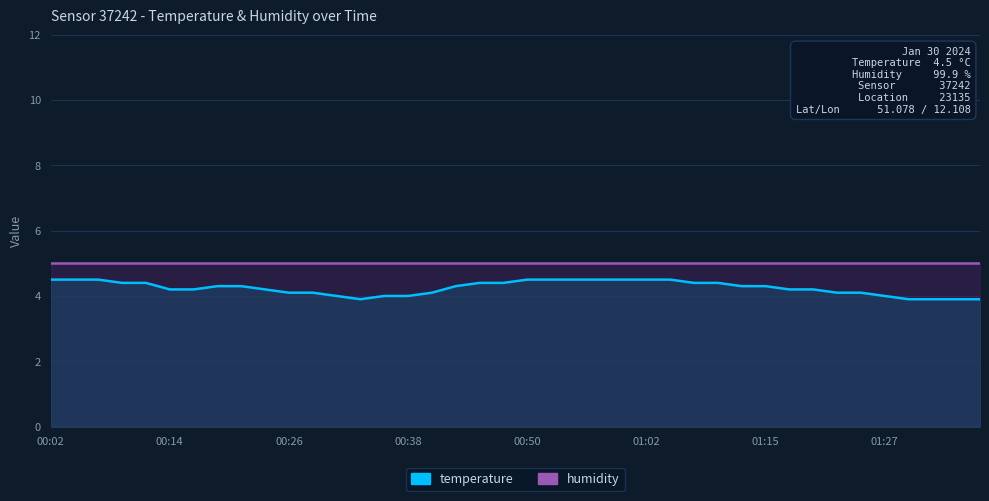

What is the difference between the maximum and minimum values in the temperature series?

0.6